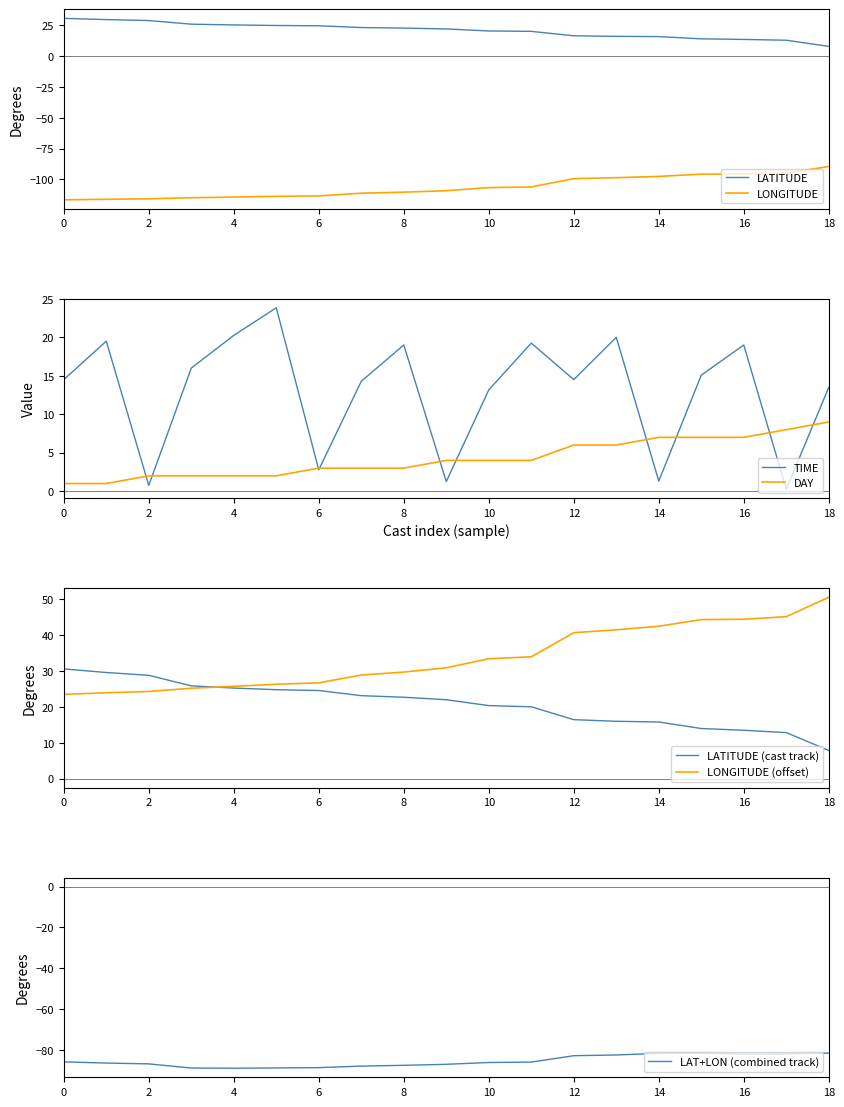

What is the sum of the casts values at 17 and 18?

20.7